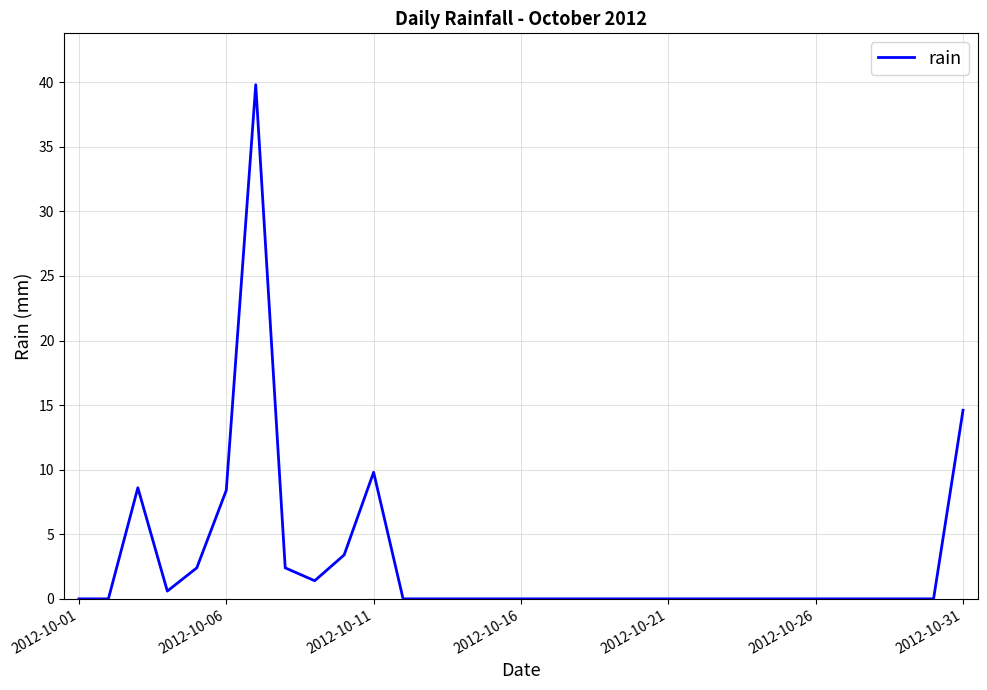

What is the difference between the maximum and minimum values?

39.8